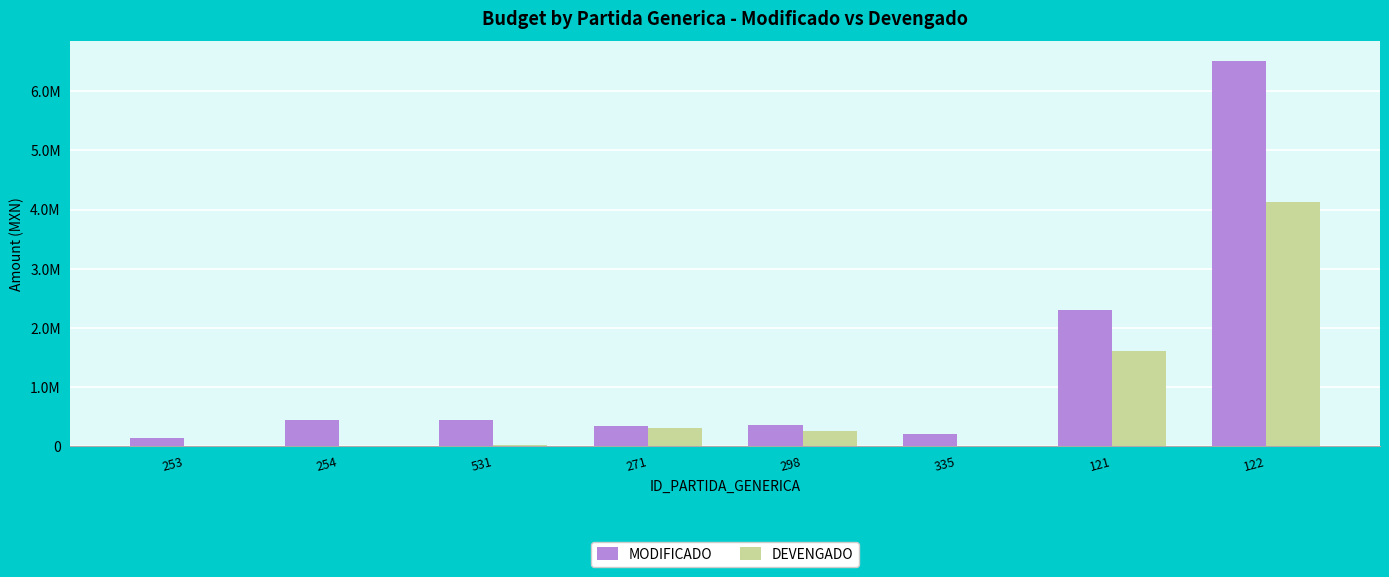

Which series has the widest spread of values?

MODIFICADO